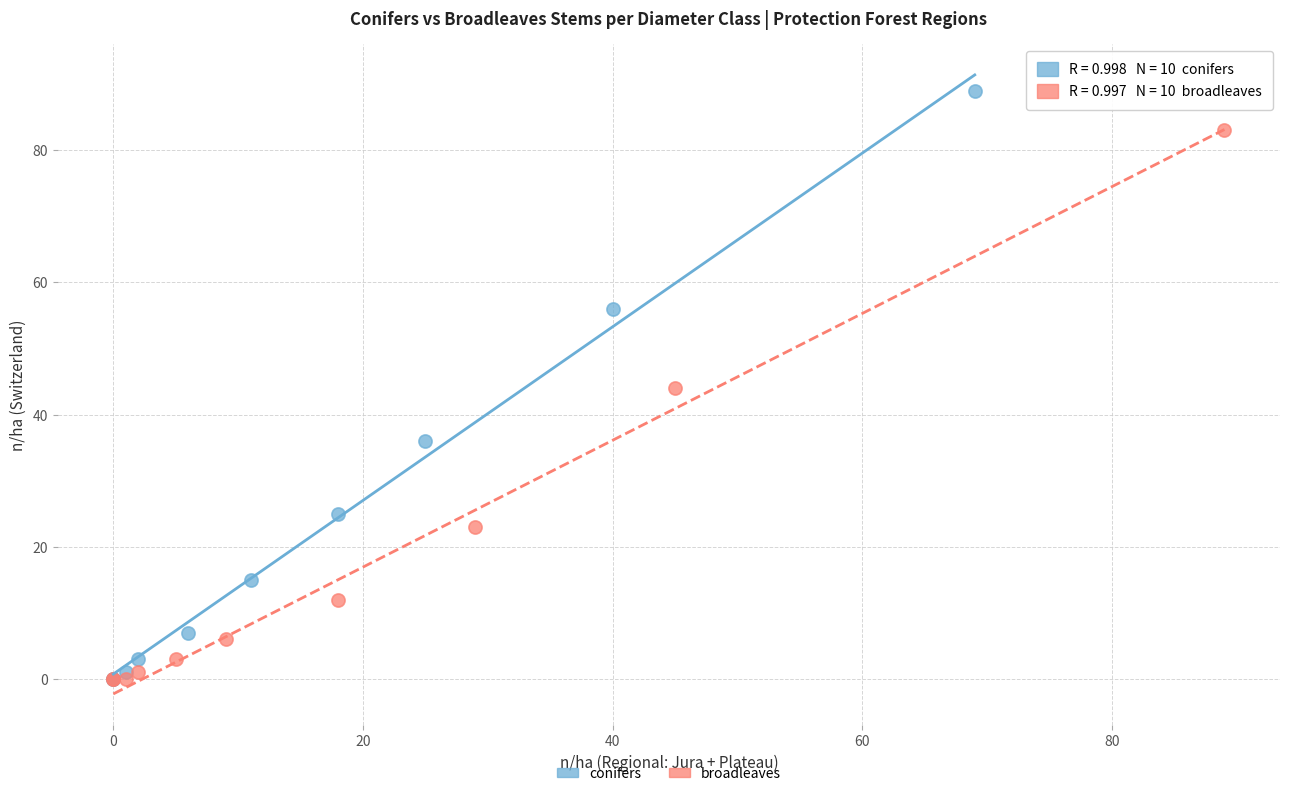

Which series reaches the maximum Y coordinate?

conifers